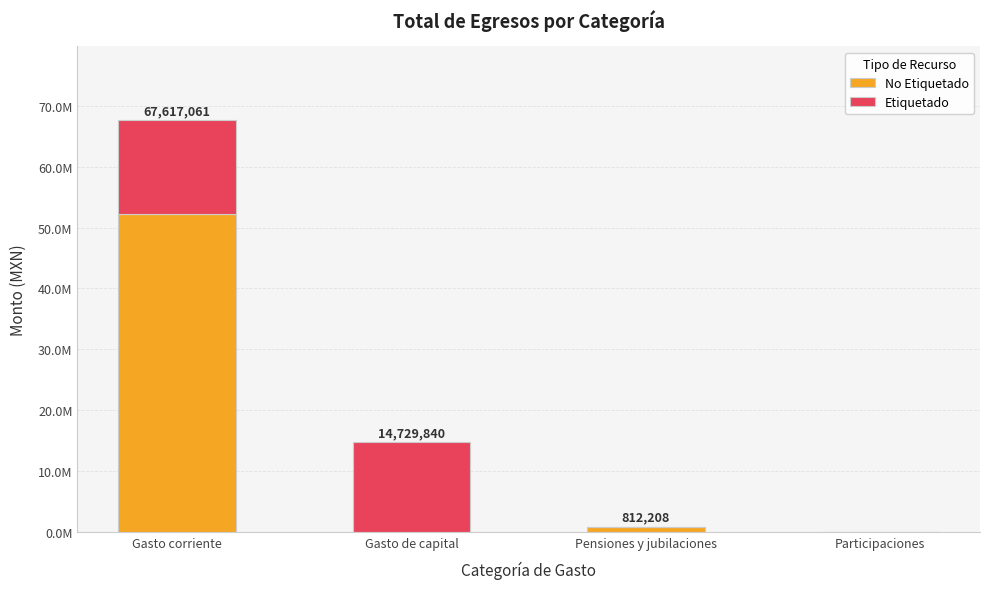

What are all the series names shown in the legend?

No Etiquetado, Etiquetado